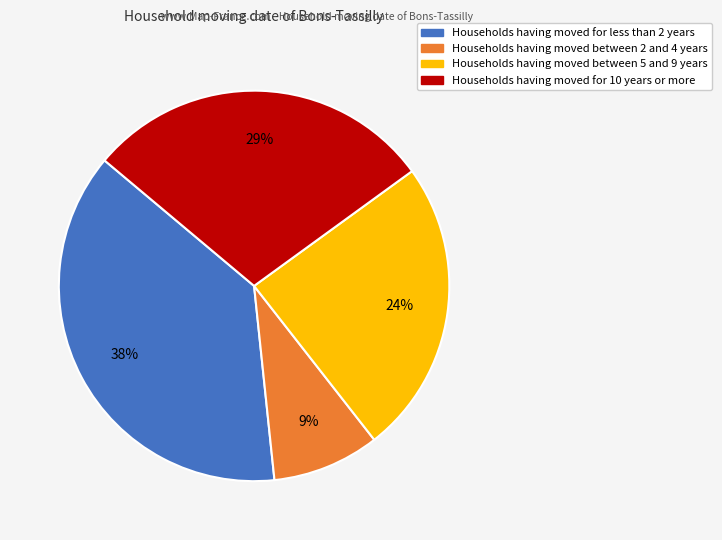

Which slice is the largest?

Households having moved for less than 2 years